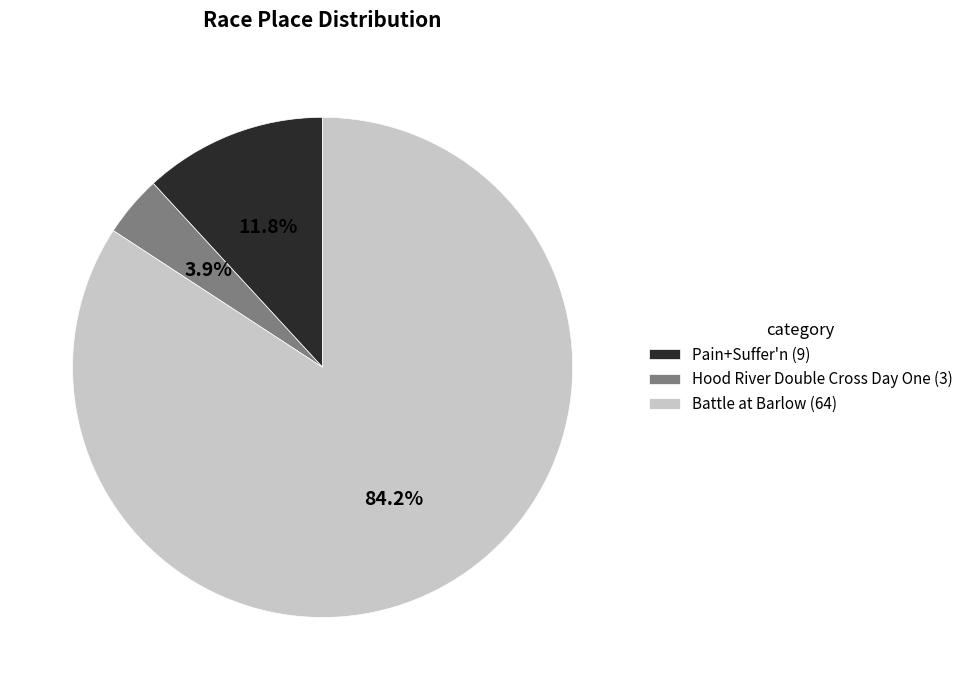

Does any single category account for the majority?

Yes